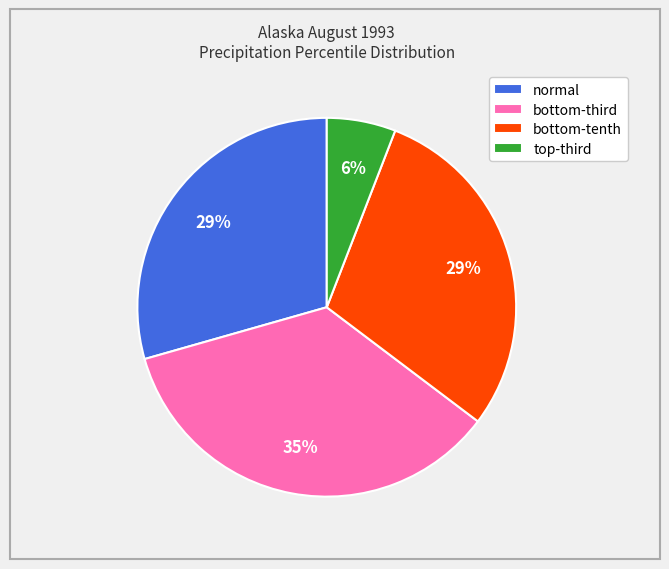

How many segments does this pie chart have?

4